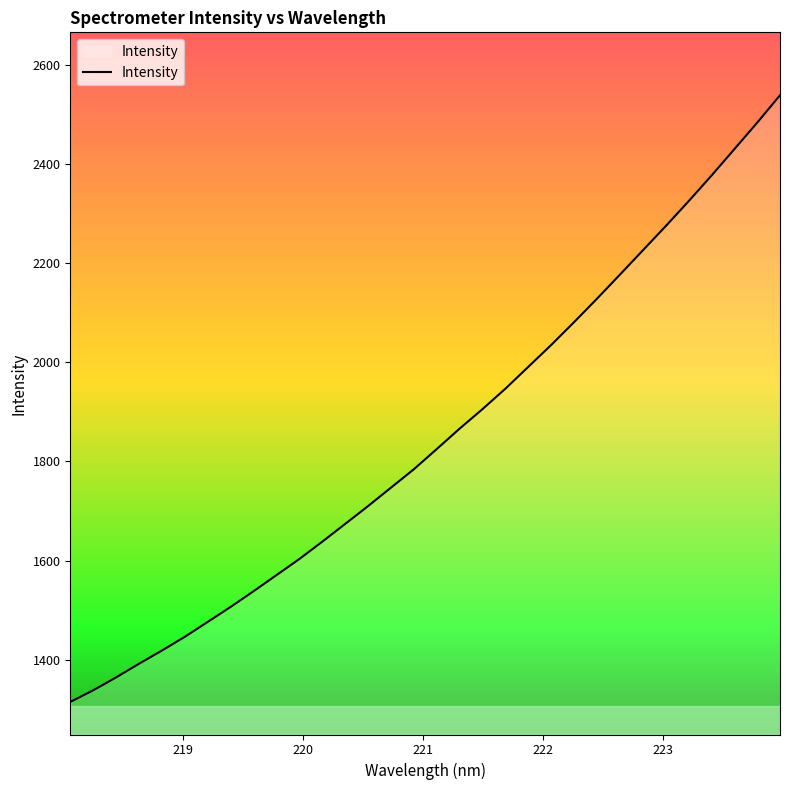

What is the sum of all values?

59126.8